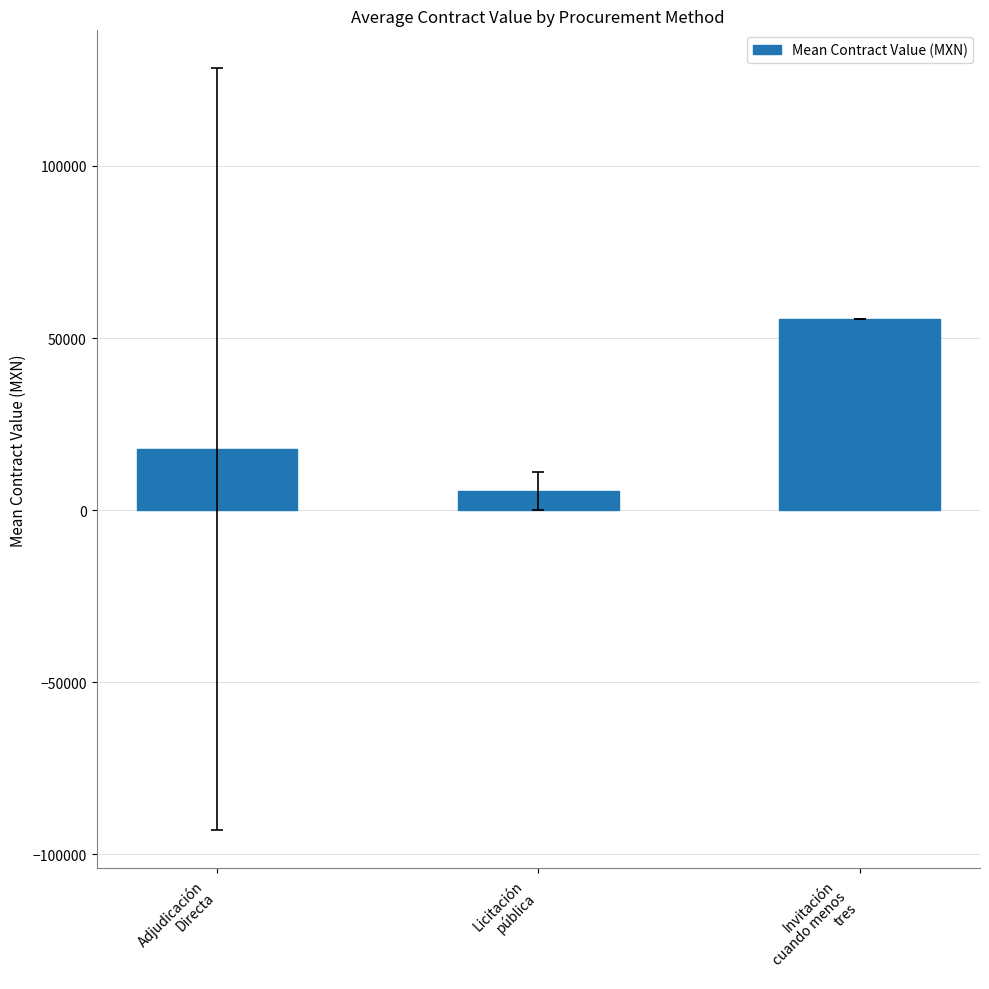

What is the average value?

26224.9